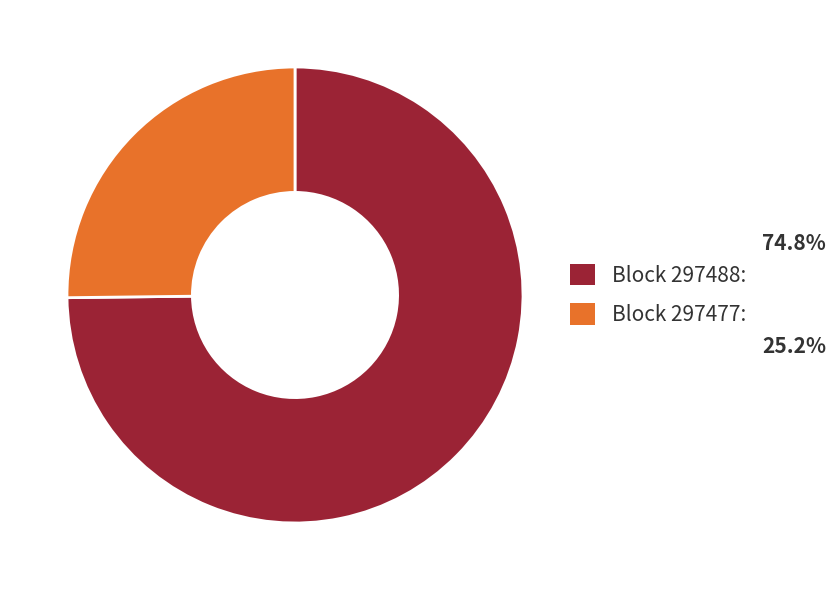

Is there a majority slice in this chart?

Yes